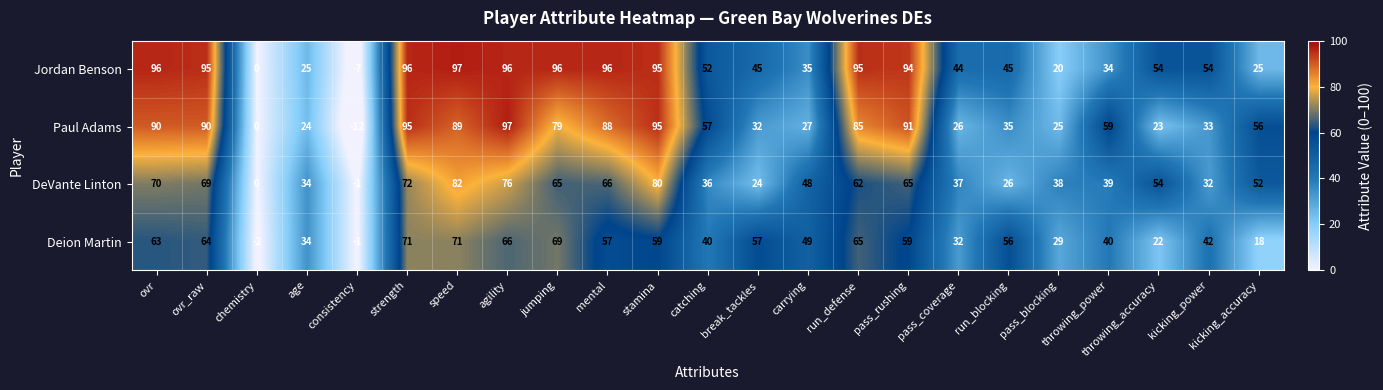

What is the difference between the Jordan Benson values at catching and mental?

44